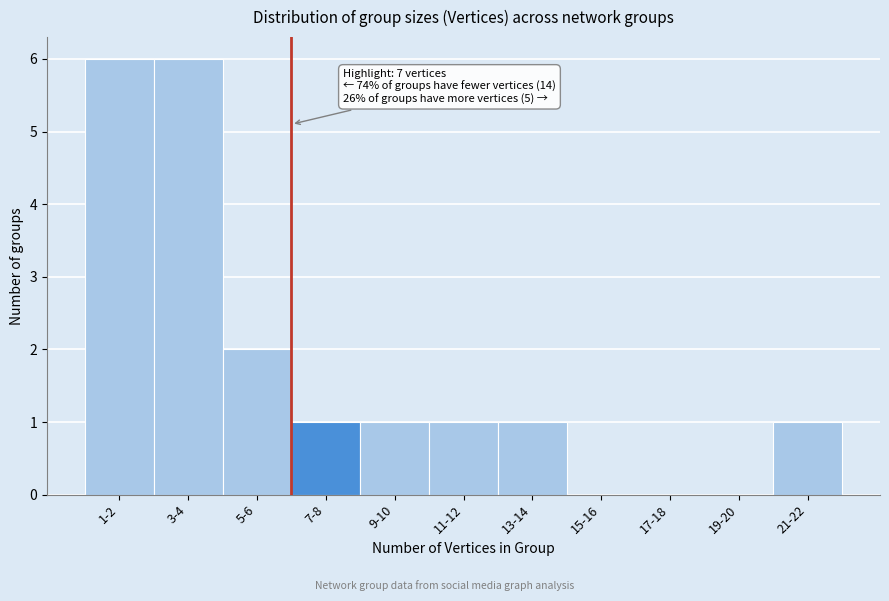

Reading left to right, extract all data points from this chart.

1-2=6	3-4=6	5-6=2	7-8=1	9-10=1	11-12=1	13-14=1	15-16=0	17-18=0	19-20=0	21-22=1